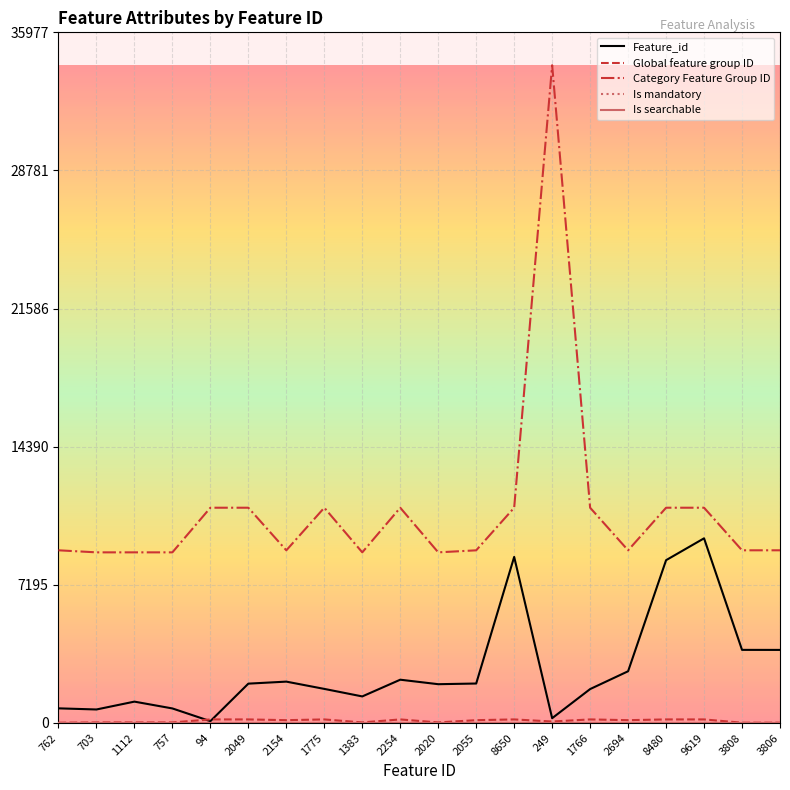

Count the number of data series in this chart.

5